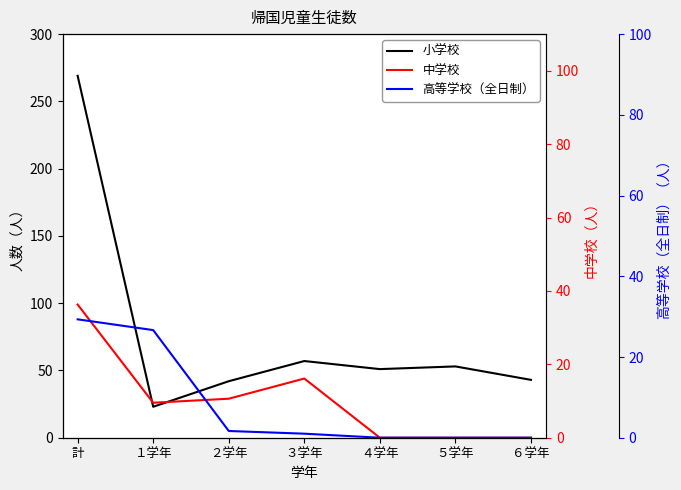

At which category is the sum across all series the highest?

計